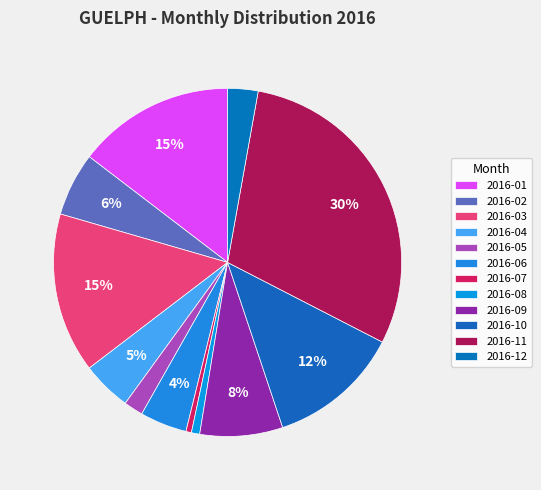

Which slice is the smallest?

2016-07